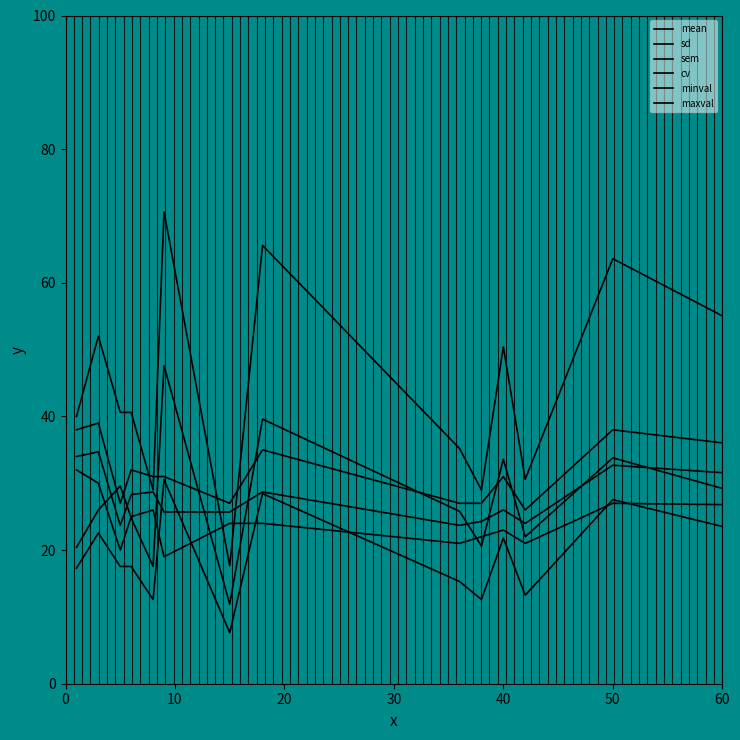

How many intersections are there between sd and minval?

6